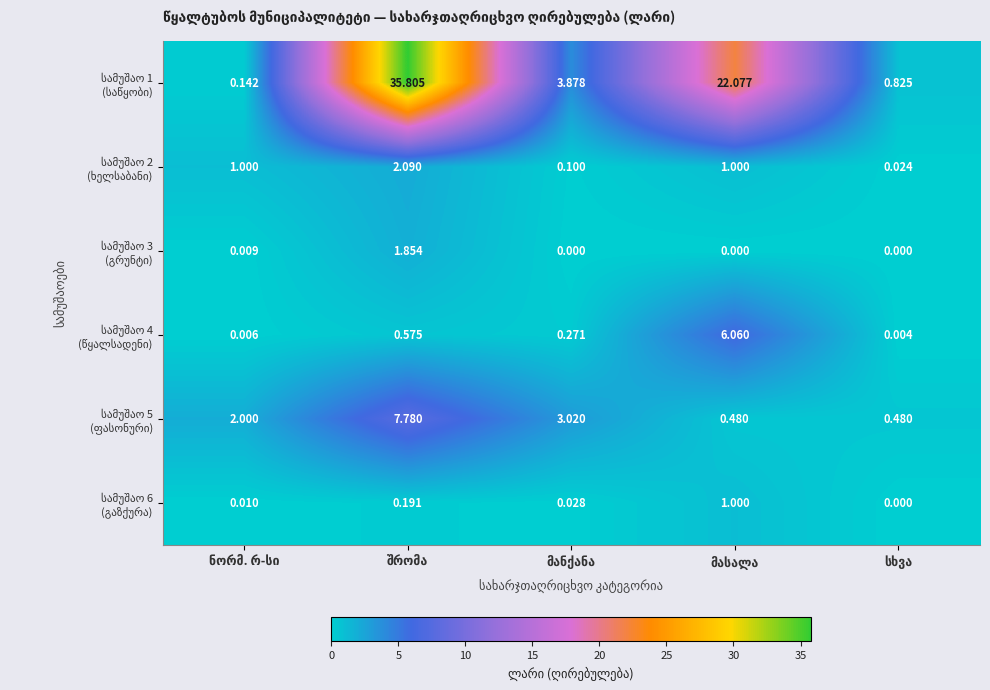

How many data points does each series have?

5